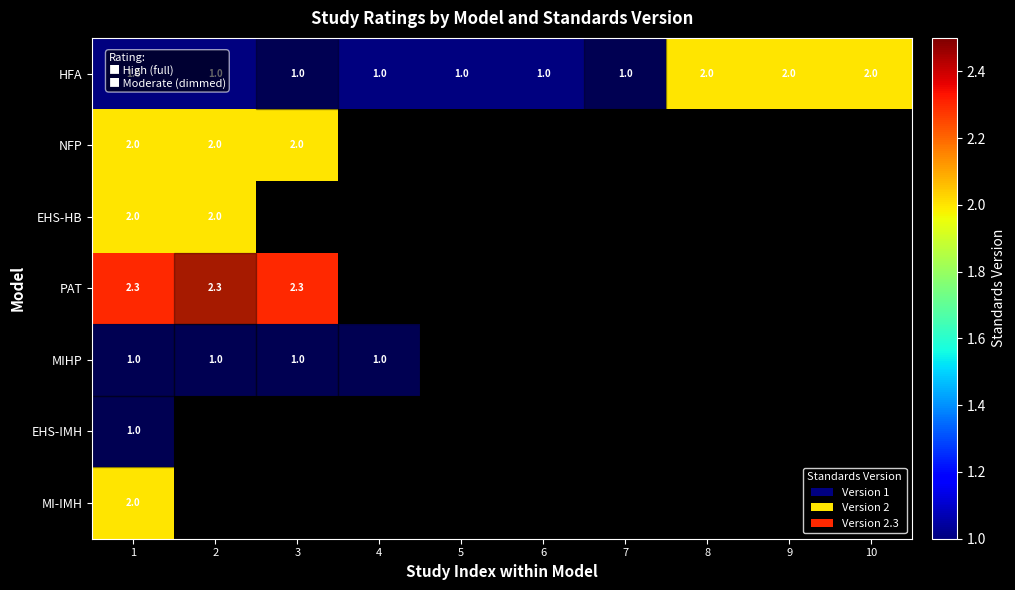

Is it true that EHS-IMH equals 1.0 at 1?

True